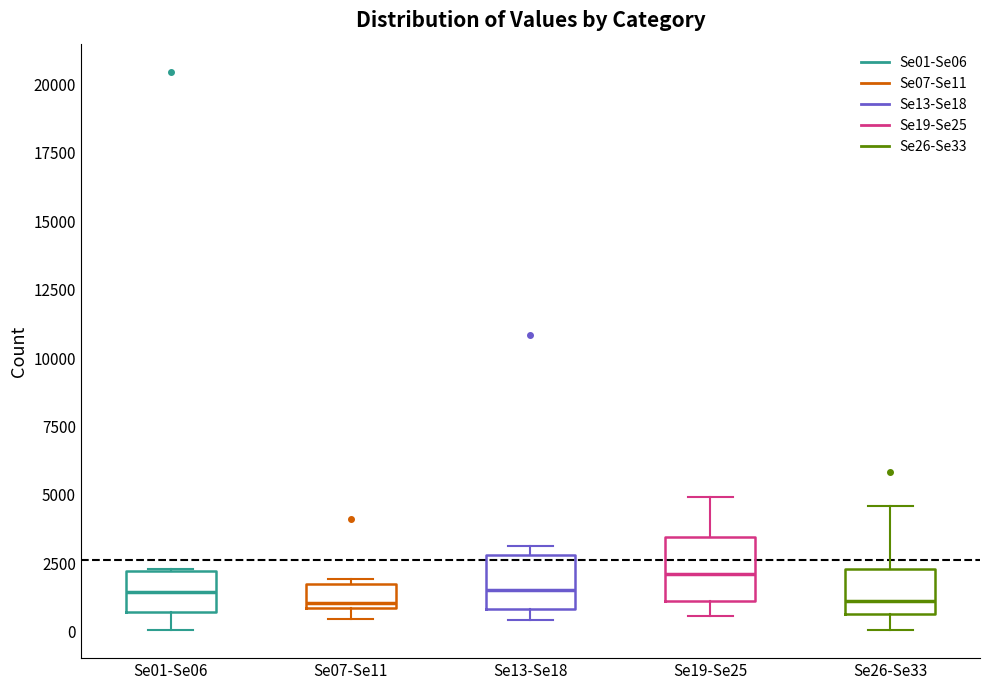

Where is the upper edge of the box for Se07-Se11 on the y-axis? The values are not printed on the chart, so give them approximately, as read against the axis.

1500